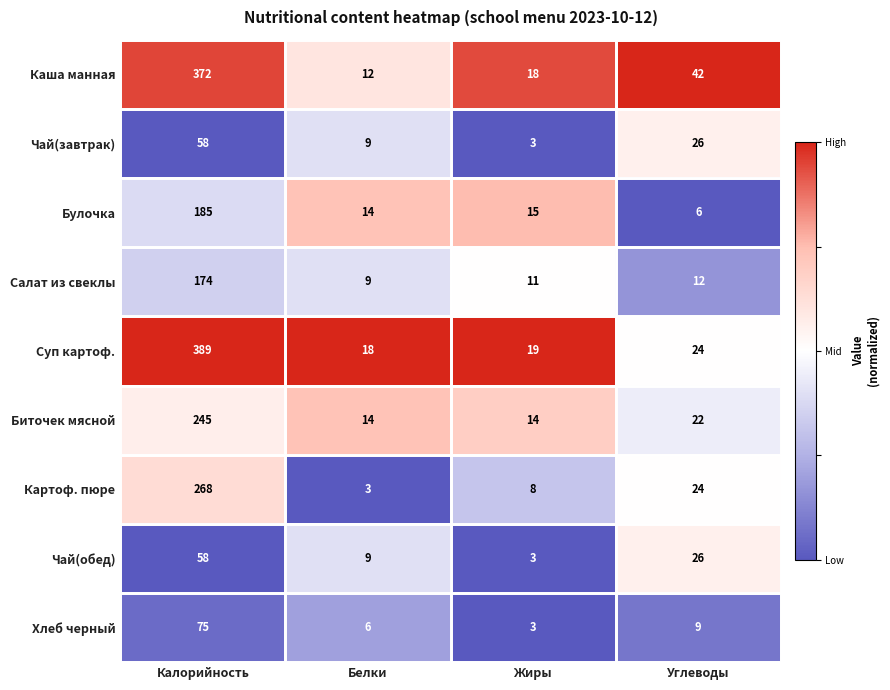

Which series has the largest range (max minus min)?

Суп картоф.